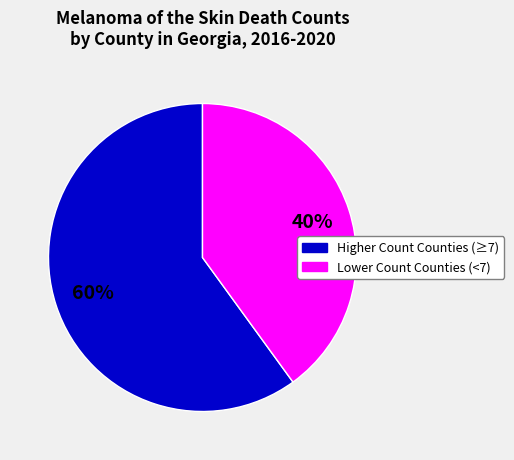

To the nearest percent, what is the difference between the largest and smallest slice percentages?

20%